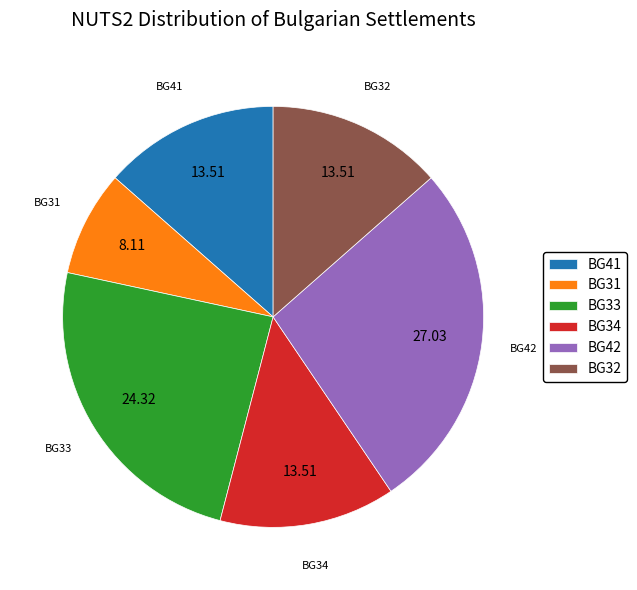

Is there a majority slice in this chart?

No